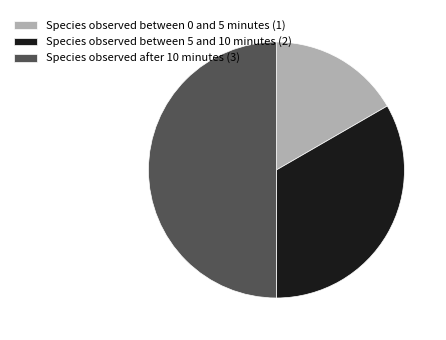

Count the number of slices in the pie.

3